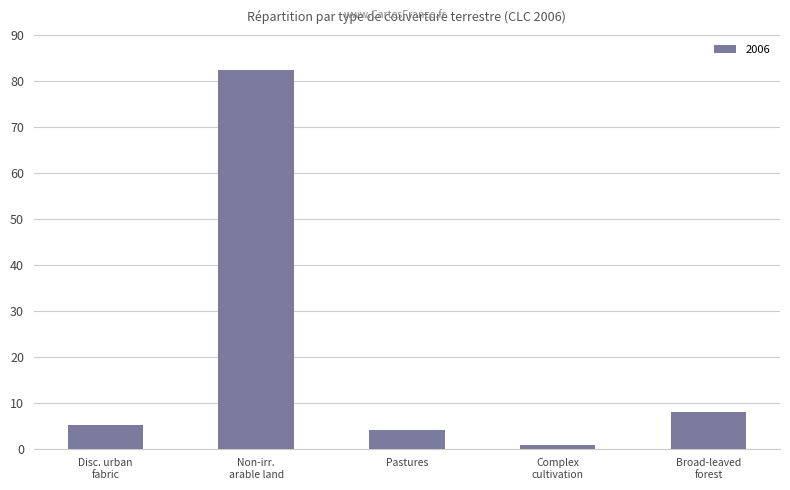

Which label corresponds to the smallest value in the chart?

Complex
cultivation